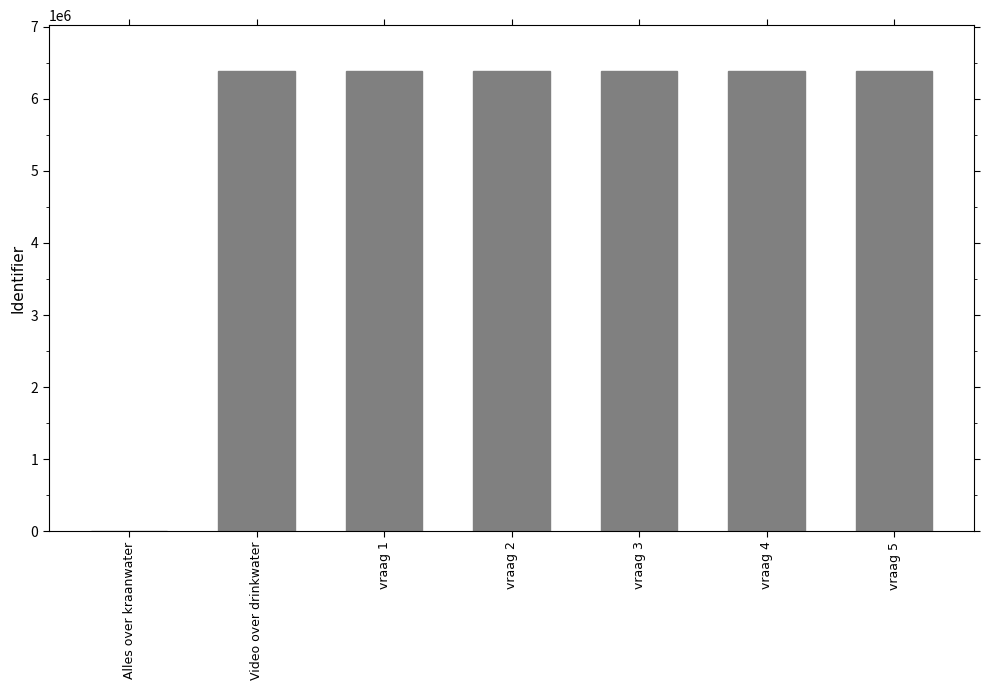

Is it true that the value at vraag 5 is 9255521?

False